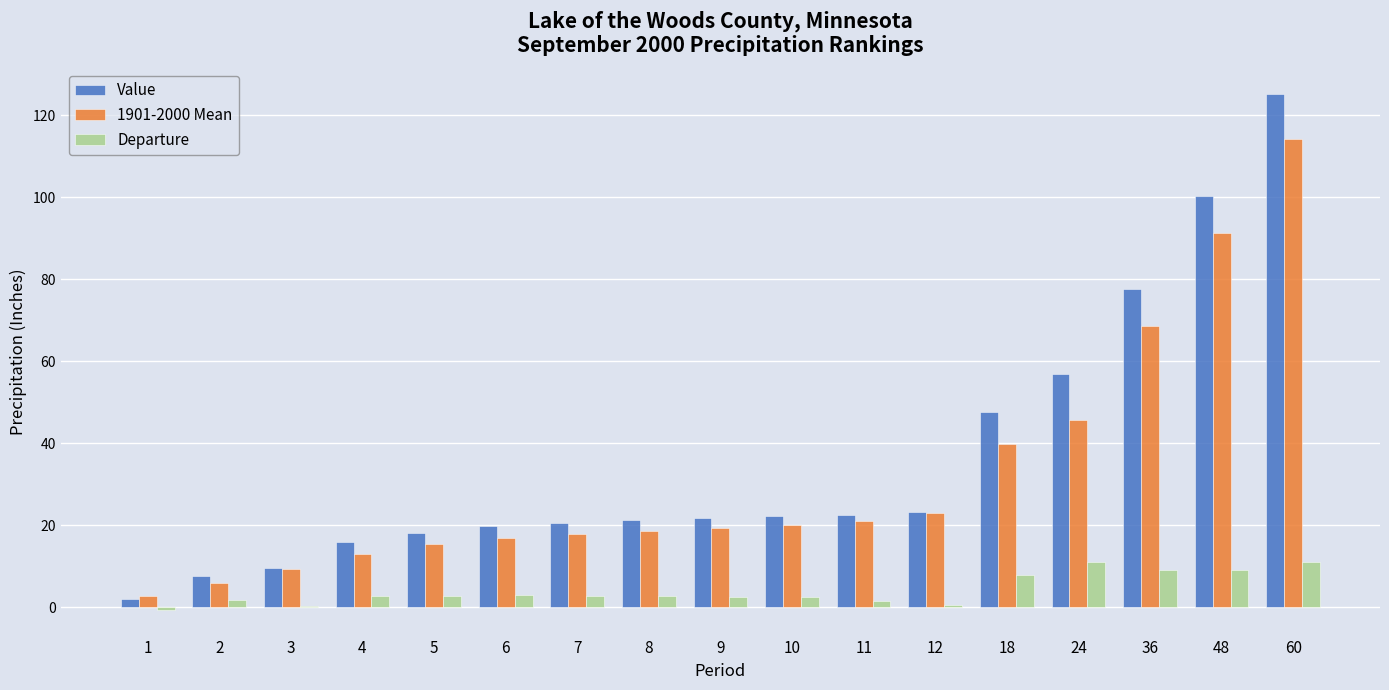

Between 1 and 11, which series saw the biggest shift?

Value